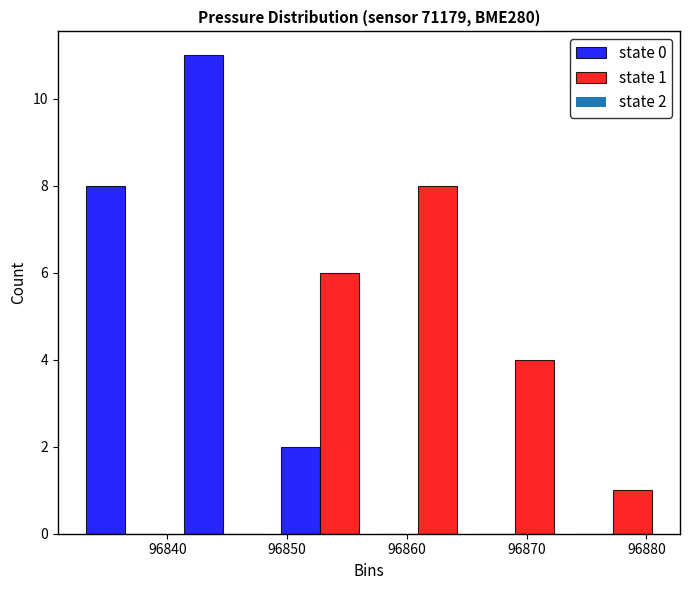

In the state 0 series, which range on the x-axis has the tallest bar?

96841 to 96849